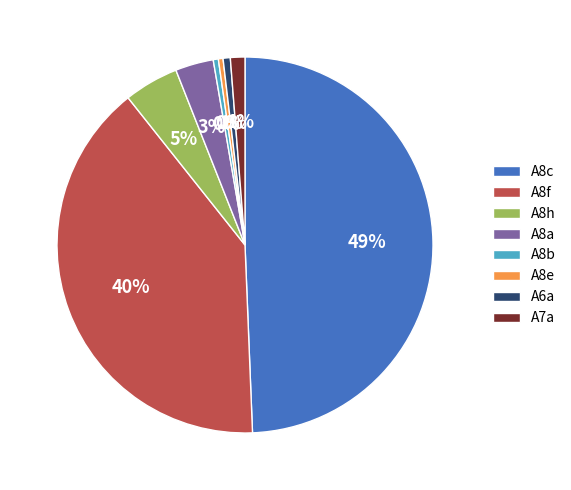

To the nearest percent, what is the combined percentage of A7a and A6a?

2%